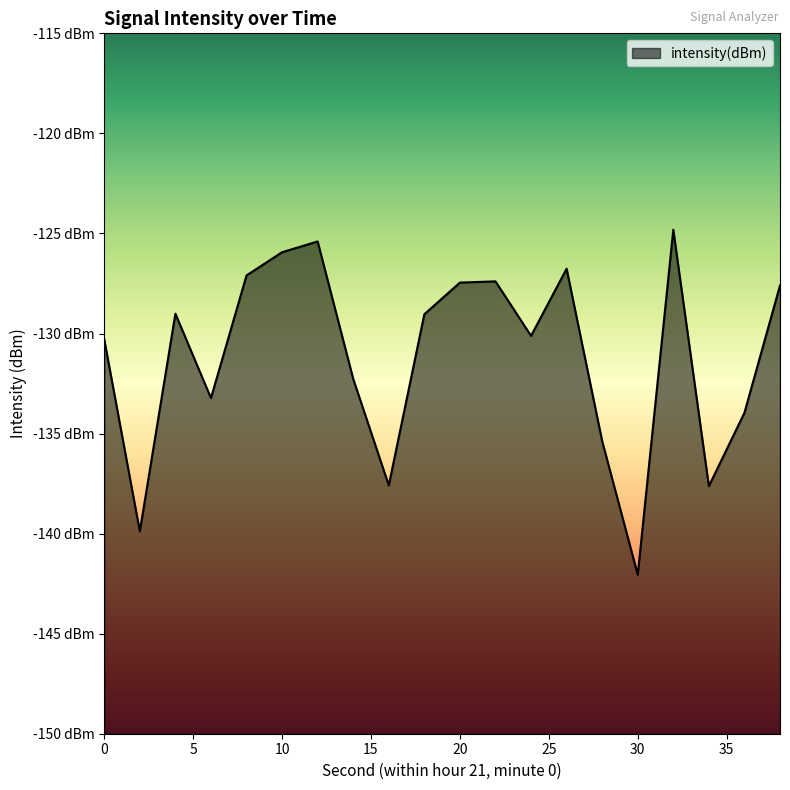

List the labels in order of value, largest first.

32, 12, 10, 26, 8, 22, 20, 38, 4, 18, 24, 0, 14, 6, 36, 28, 16, 34, 2, 30